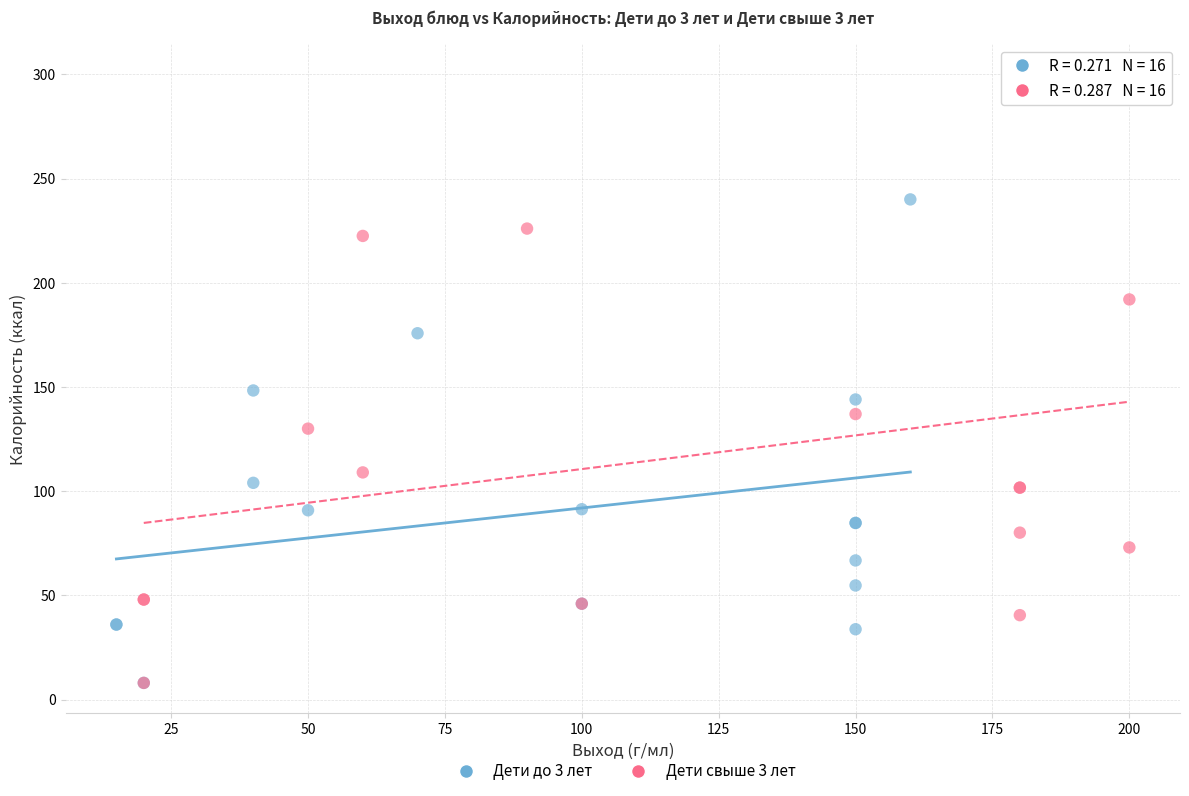

Which series has the widest spread of Y values?

Дети свыше 3 лет